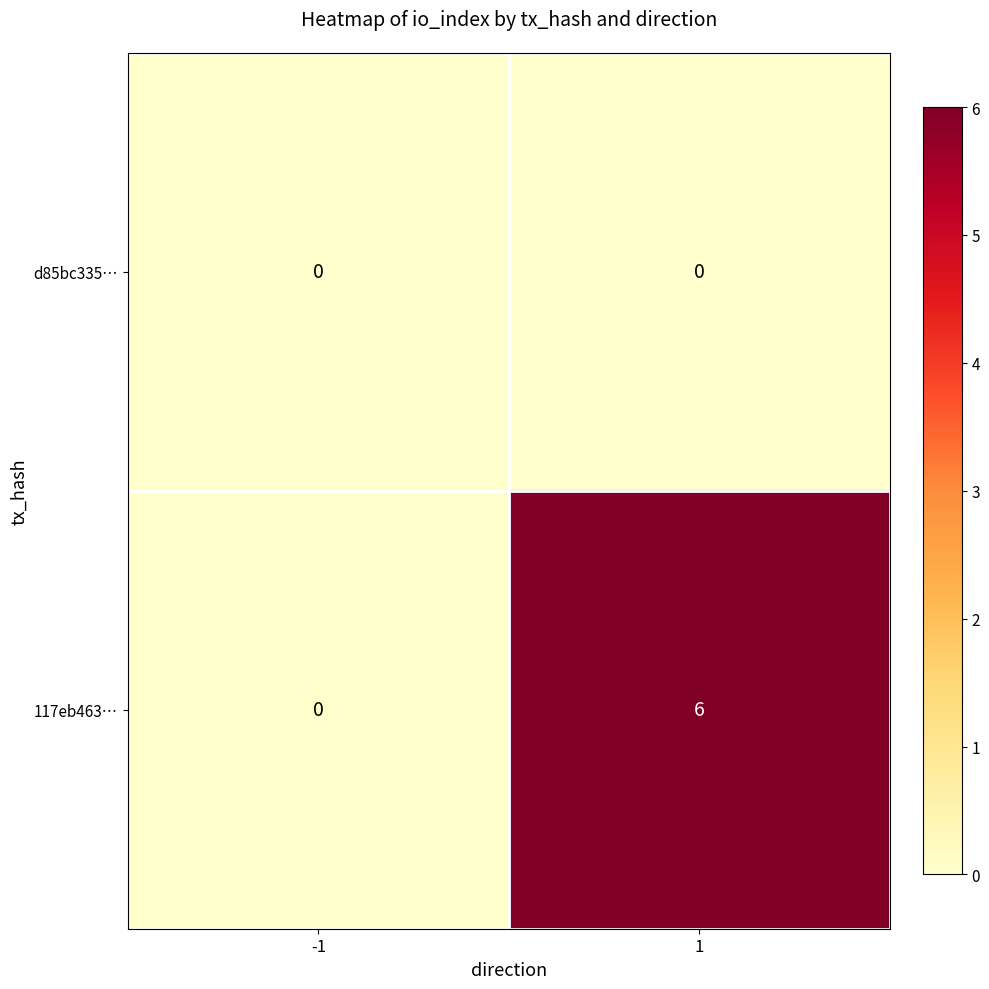

The d85bc335… series shows 0 at 1. True or false?

True